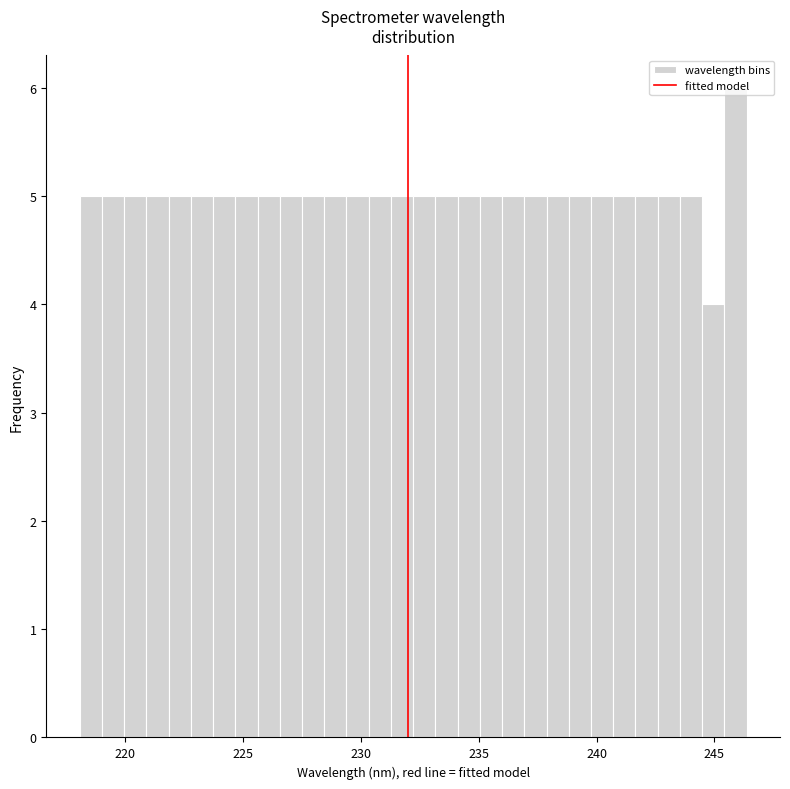

Read against the x-axis, roughly where is the centre of the tallest bar?

246.0